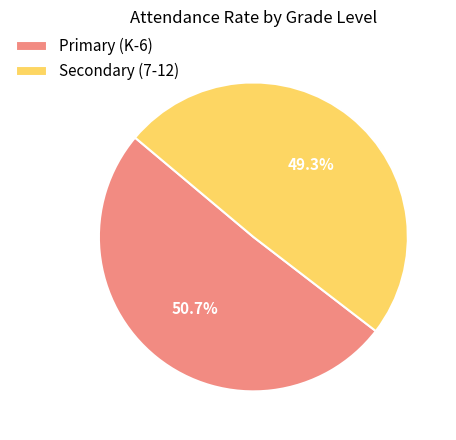

How many segments does this pie chart have?

2